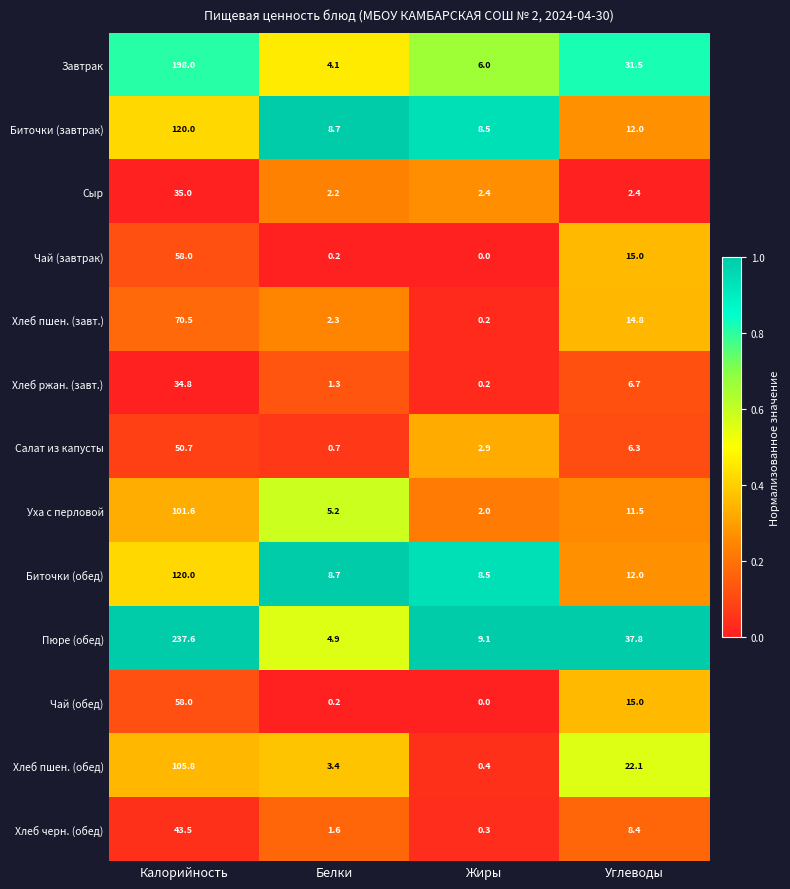

Count the number of categories in the chart.

4